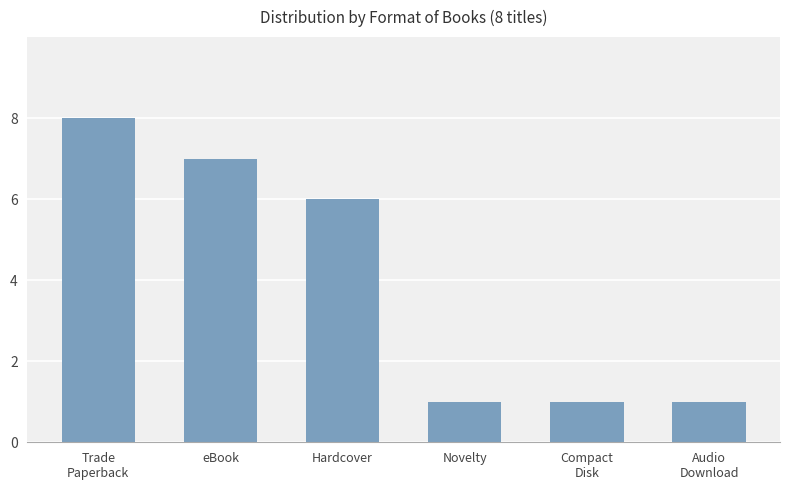

The value at Novelty is 1. True or false?

True